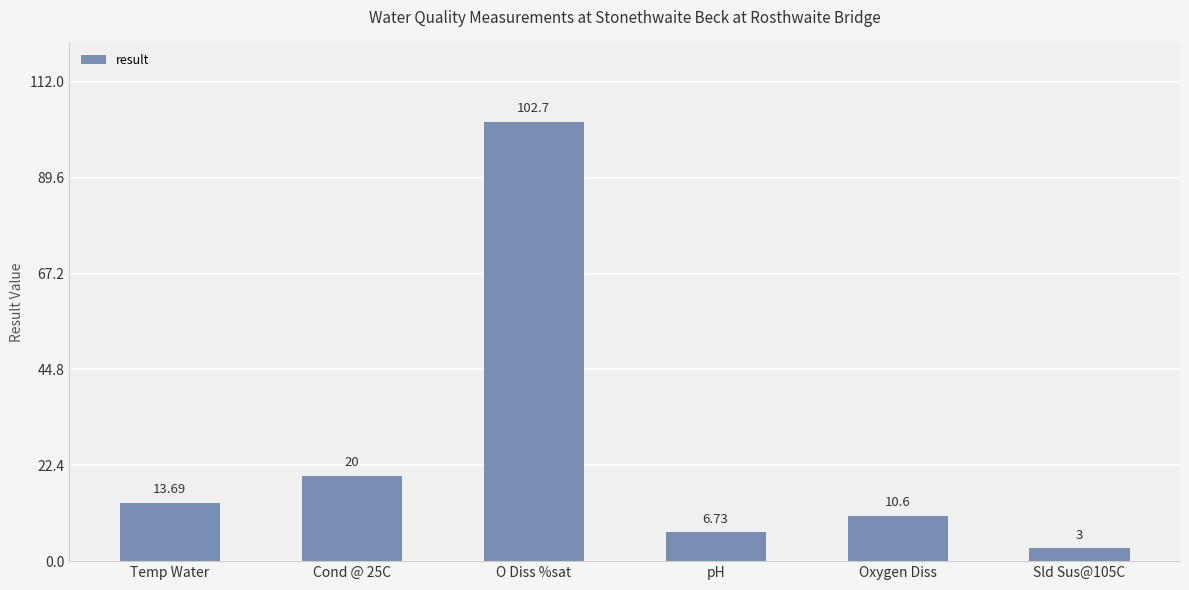

At which label is the value closest to 52?

Cond @ 25C